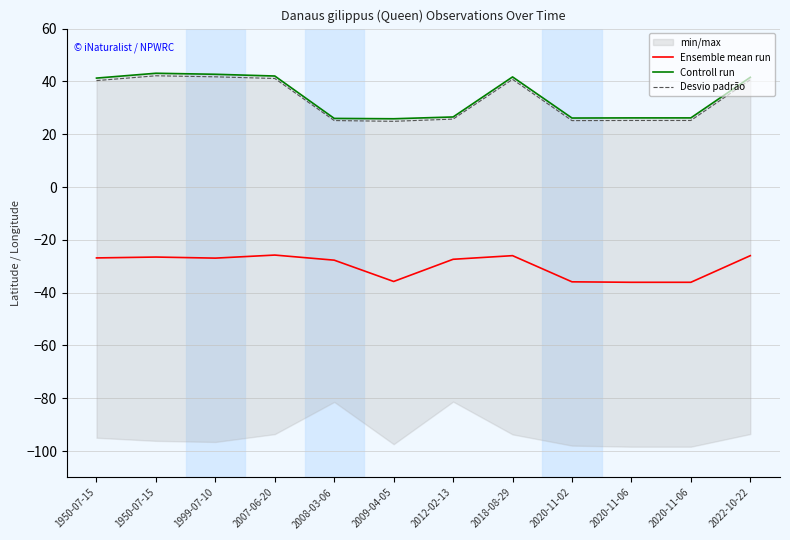

What is the spread (max minus min) of values at 1950-07-15?

68.1